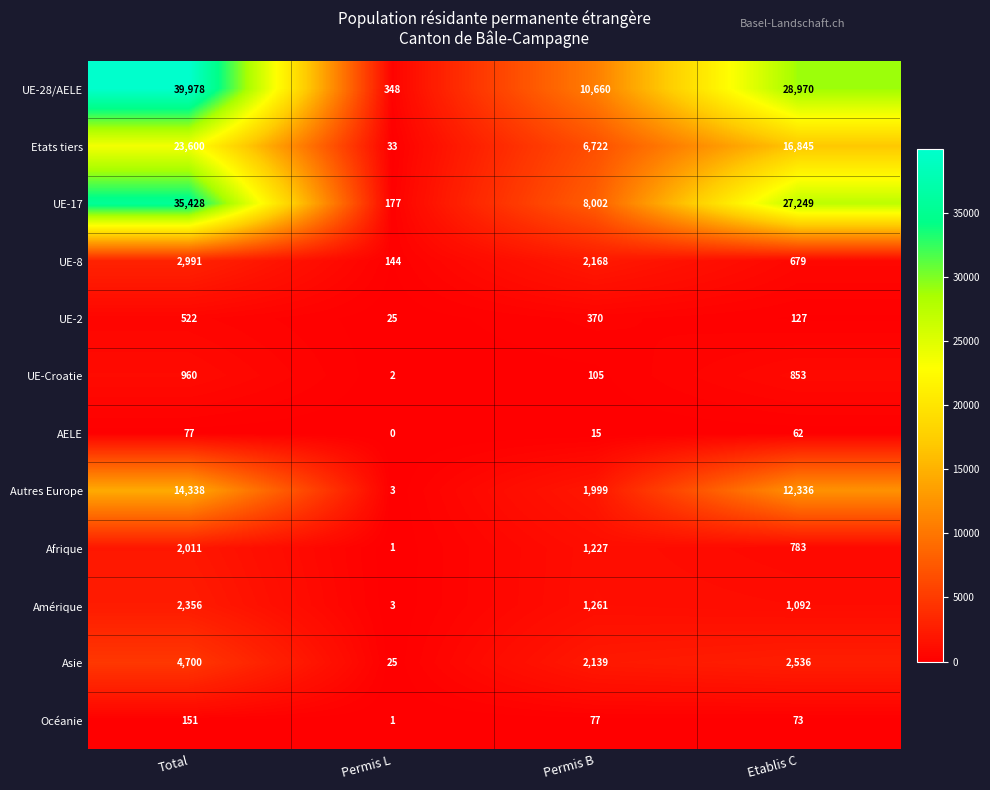

How many categories are shown in the chart?

4